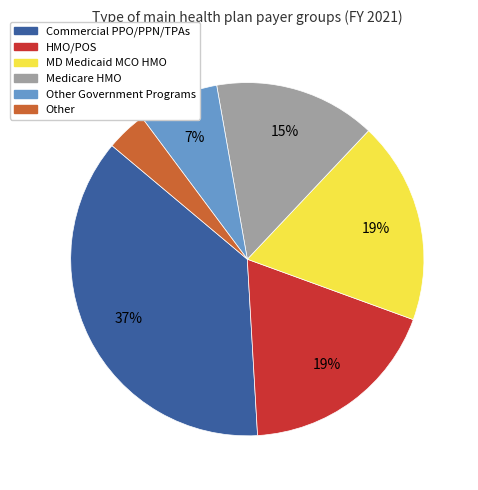

To the nearest percent, what is the difference between the largest and smallest slice percentages?

33%